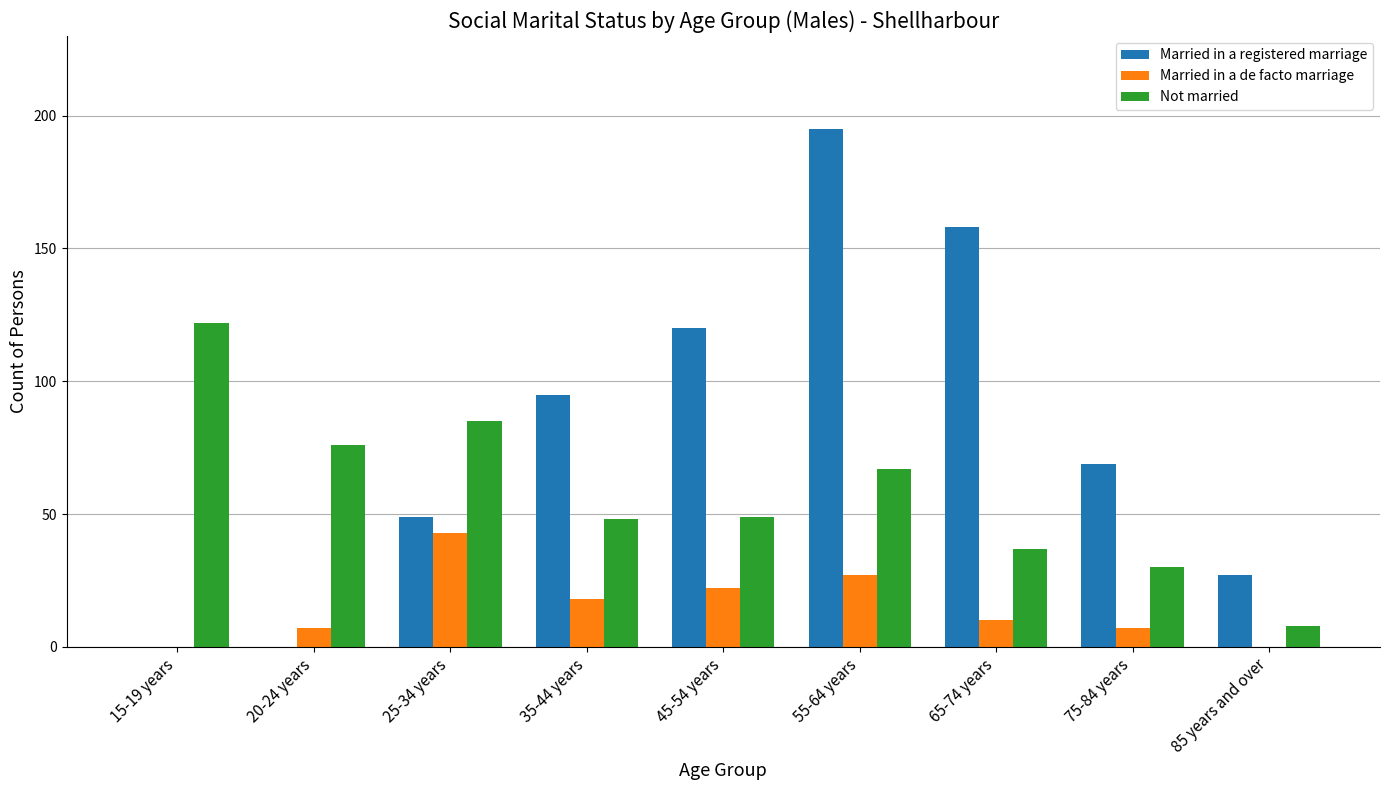

What is the sum of all Married in a registered marriage values?

713